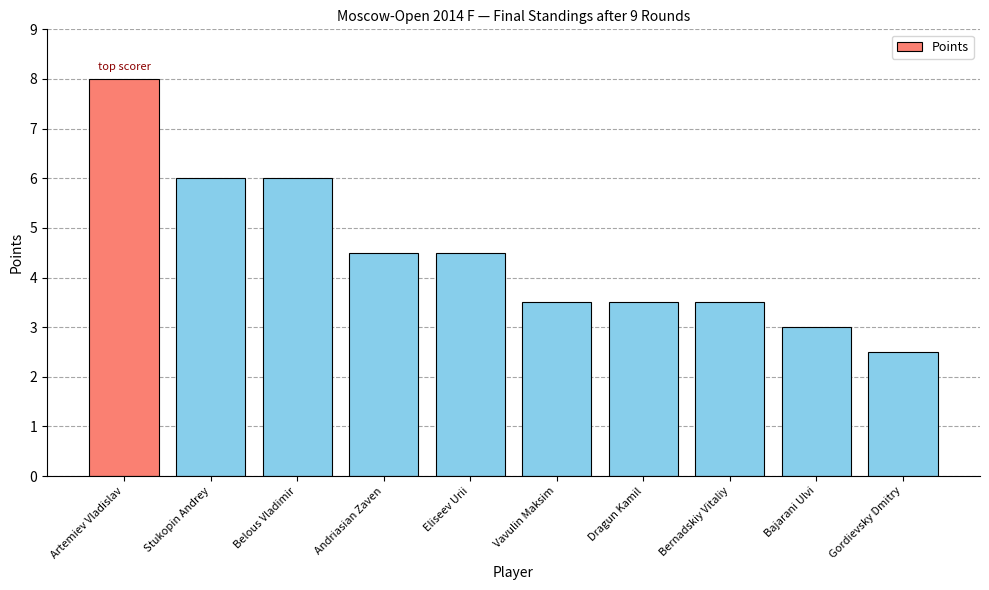

Is it true that the value at Bajarani Ulvi is 3.0?

True